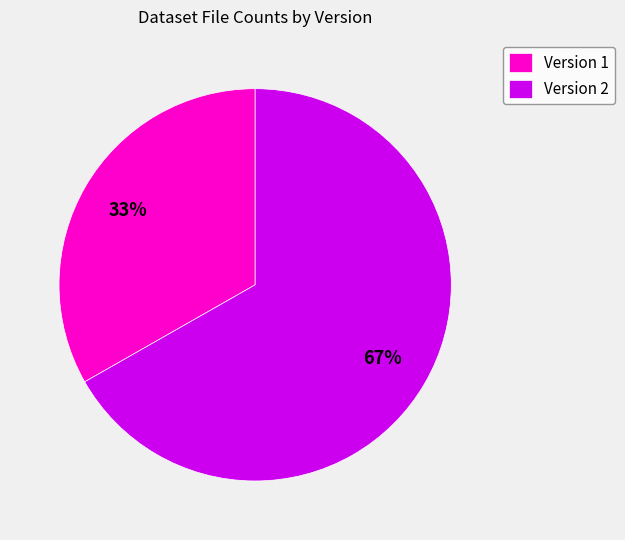

Which category has the biggest portion of the pie?

Version 2